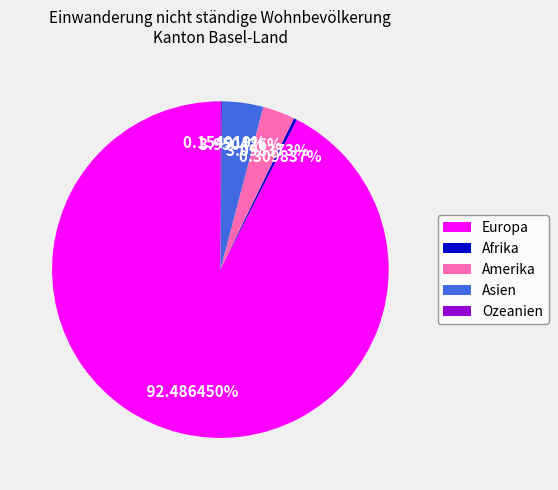

What is the largest slice in the pie chart?

Europa